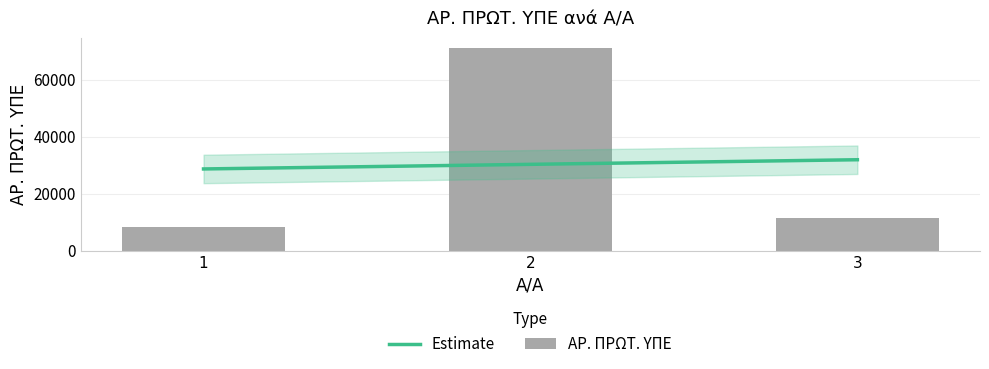

The chart shows a value of 71146 at 2. True or false?

True